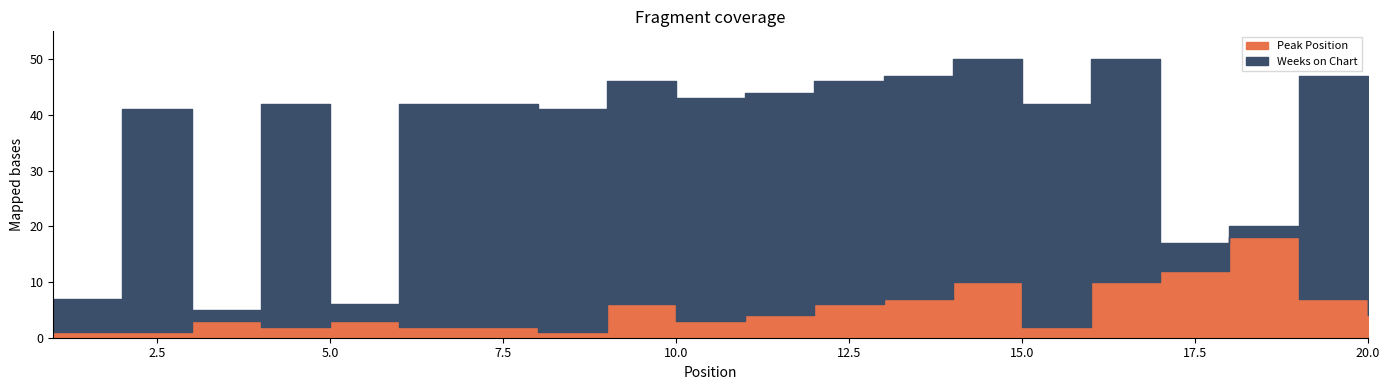

The Peak Position series shows 1 at 9. True or false?

False